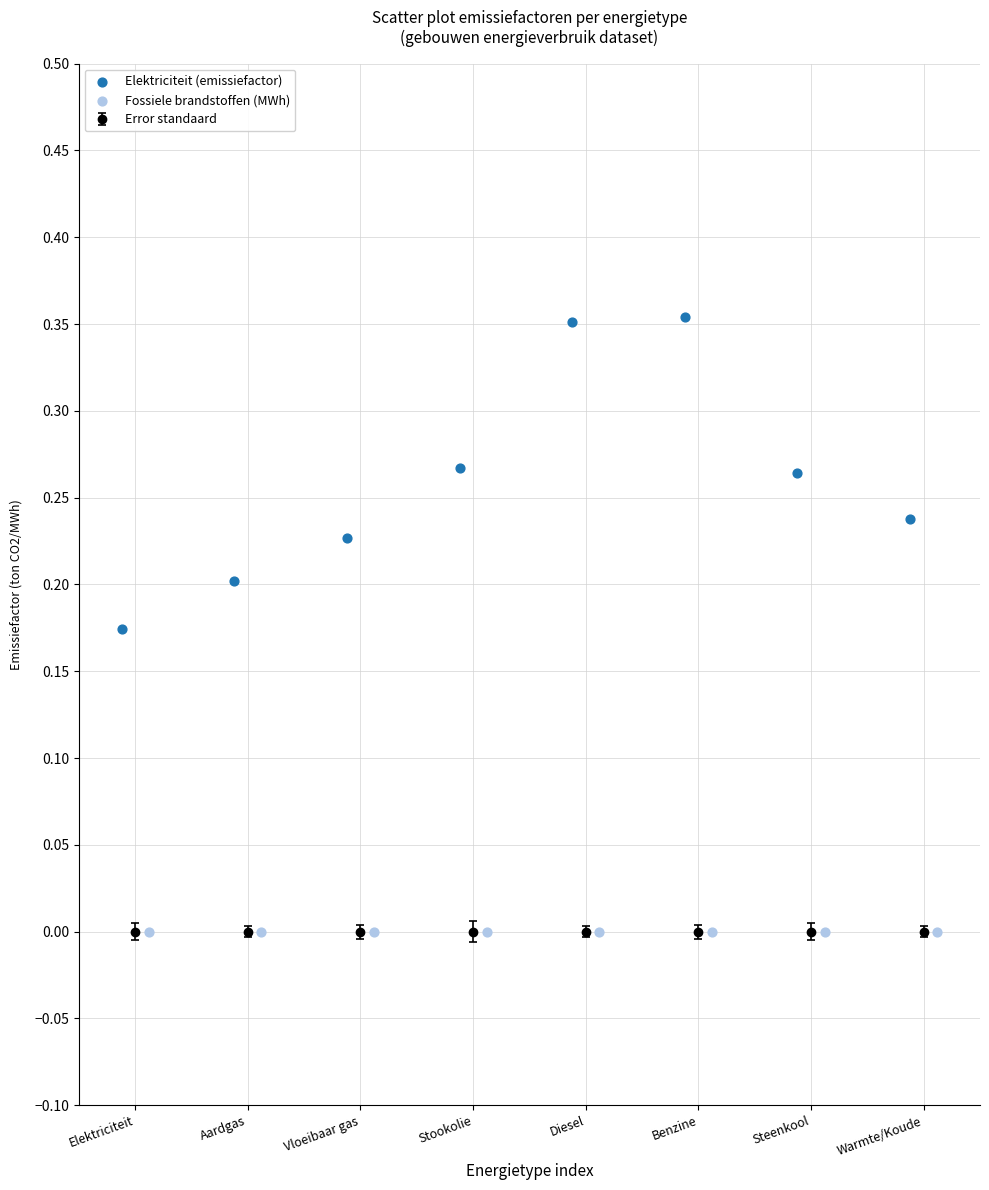

Which series contains the lowest Y value?

Fossiele brandstoffen (MWh)